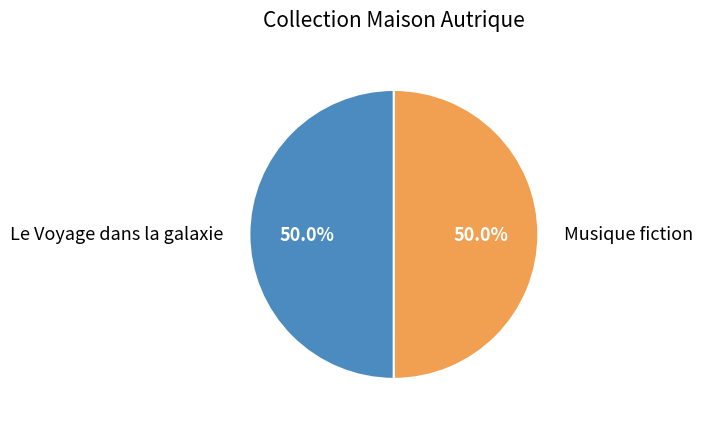

Approximately how many times larger is the value at Le Voyage dans la galaxie compared to Musique fiction?

1.0